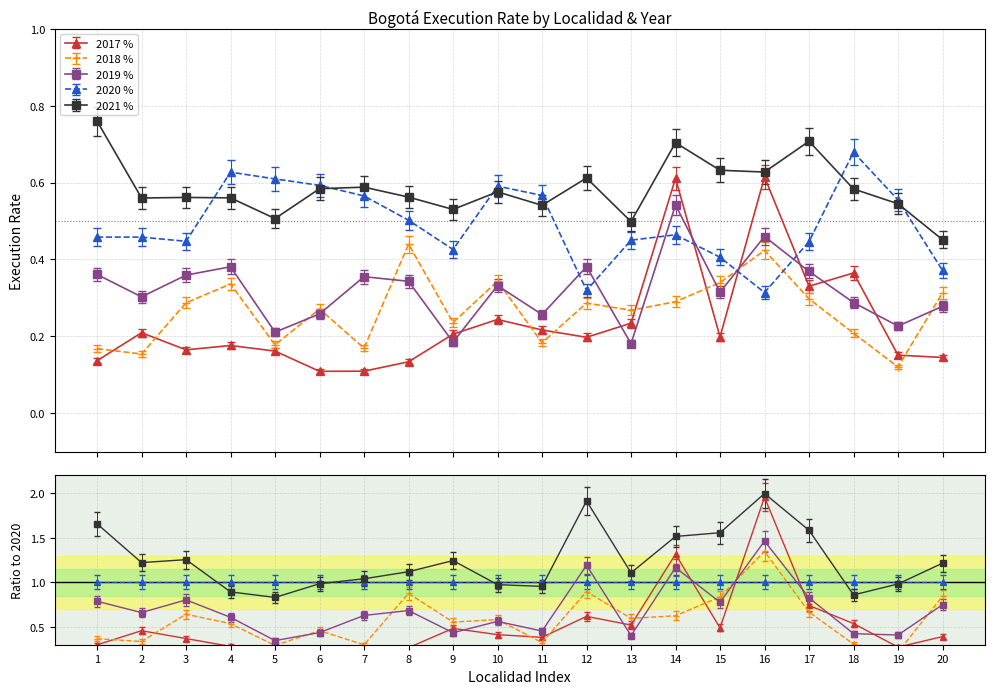

What is the highest value of the 2021 % series?

0.8